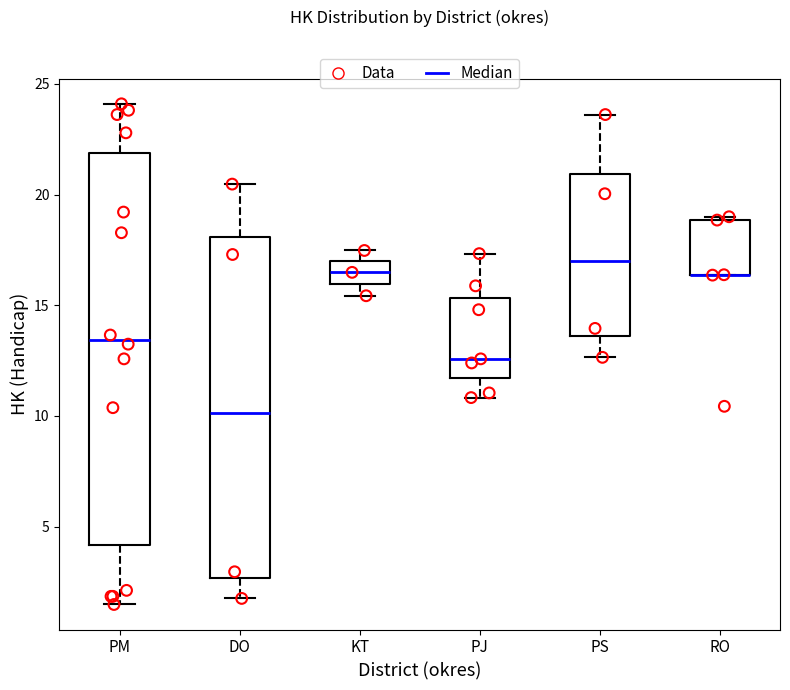

Reading left to right, transcribe this box plot: for each box, give where its median line is, the range the box spans, and where its two whiskers end, as read against the y-axis. The values are not printed on the chart, so give them approximately, as read against the axis.

PM: median 13.5, box 4.0 to 22.0, whiskers 1.5 to 24.0
DO: median 10.0, box 2.5 to 18.0, whiskers 2.0 to 20.5
KT: median 16.5, box 16.0 to 17.0, whiskers 15.5 to 17.5
PJ: median 12.5, box 11.5 to 15.5, whiskers 11.0 to 17.5
PS: median 17.0, box 13.5 to 21.0, whiskers 12.5 to 23.5
RO: median 16.5 (drawn on the box's lower edge), box 16.5 to 19.0, whiskers 16.5 to 19.0